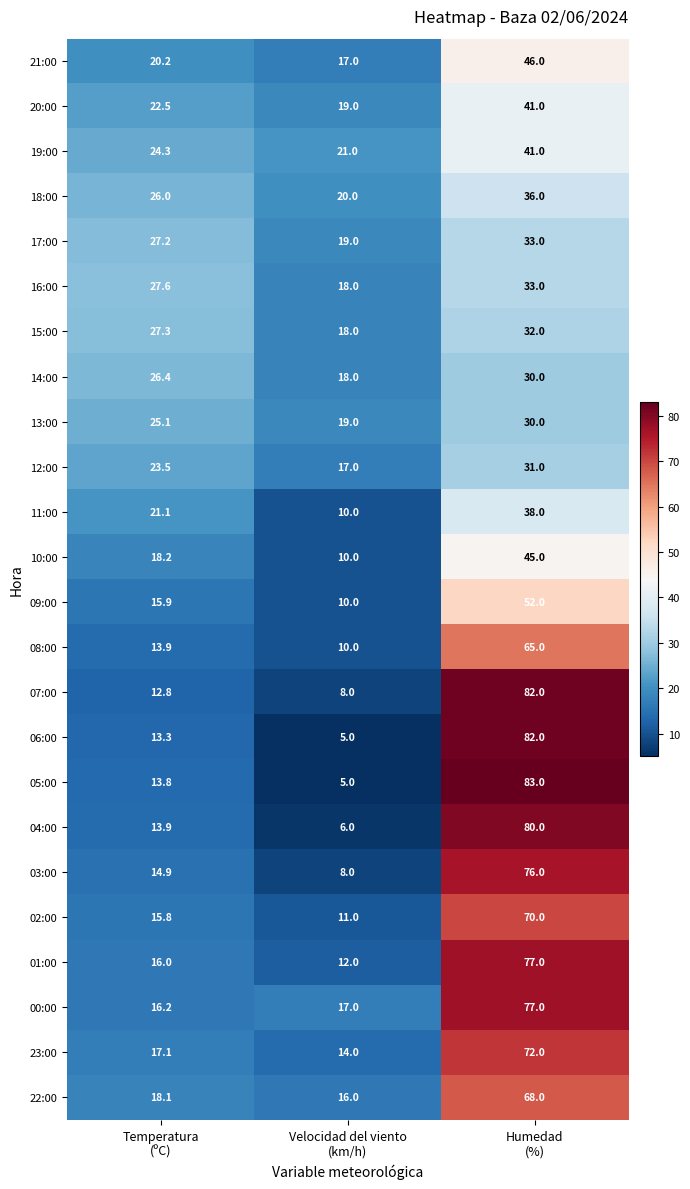

How many data points in 15:00 are above 27?

2